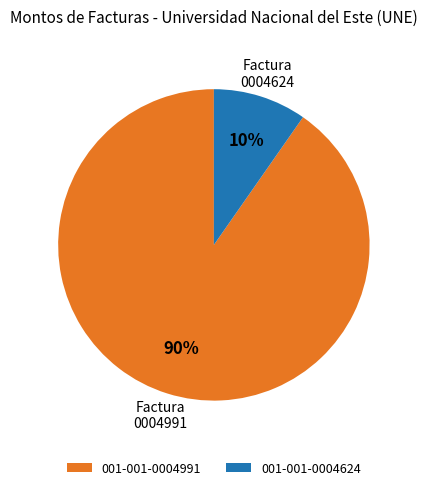

Rank the categories by value from highest to lowest.

001-001-0004991, 001-001-0004624